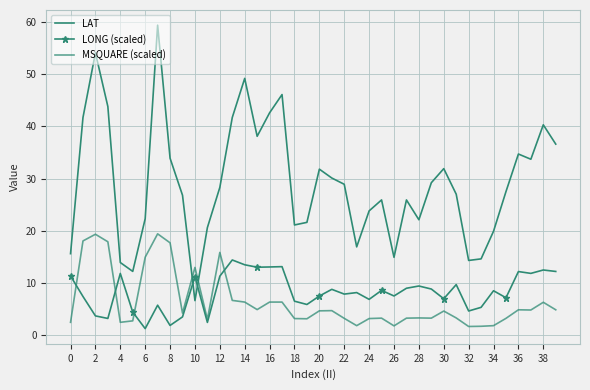

What is the label of the 33rd point from the left?

32